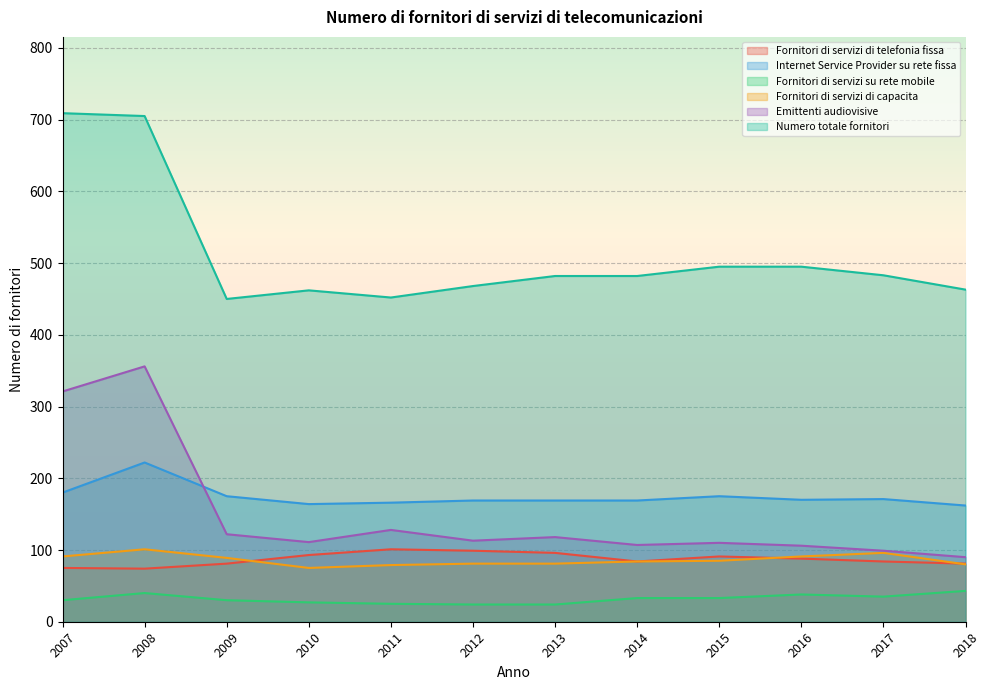

At which category does Fornitori di servizi di telefonia fissa reach its first local valley?

2008